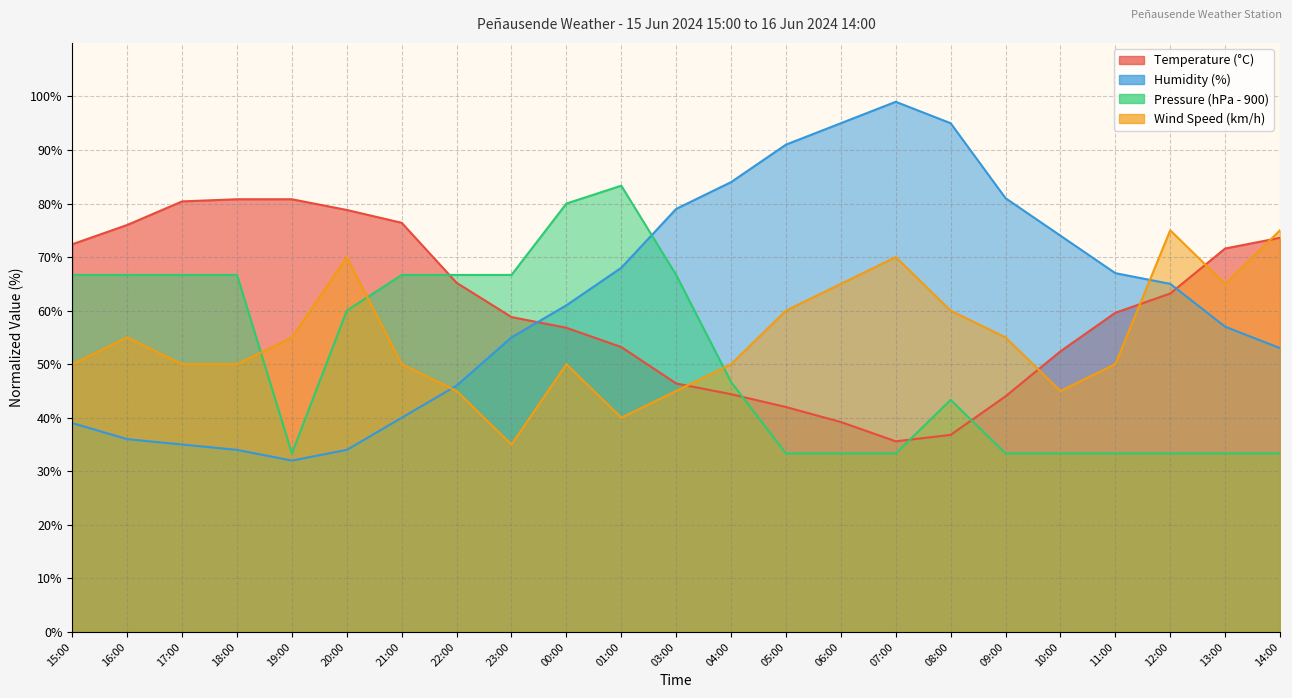

Which has a higher value, 12:00 or 07:00?

12:00